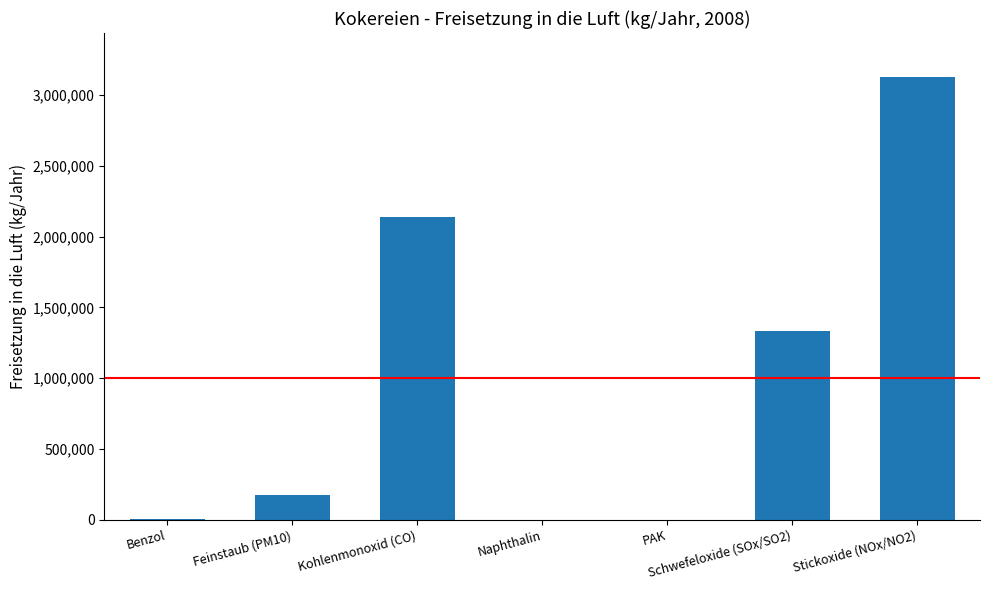

What is the sum of all values?

6781281